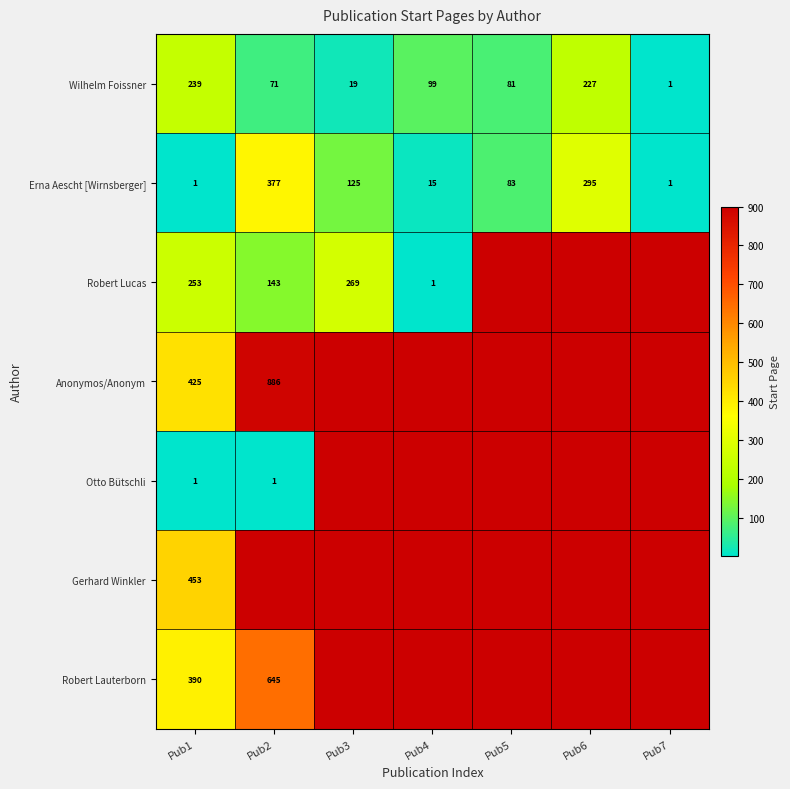

What is the difference between the maximum and minimum values in the Erna Aescht [Wirnsberger] series?

376